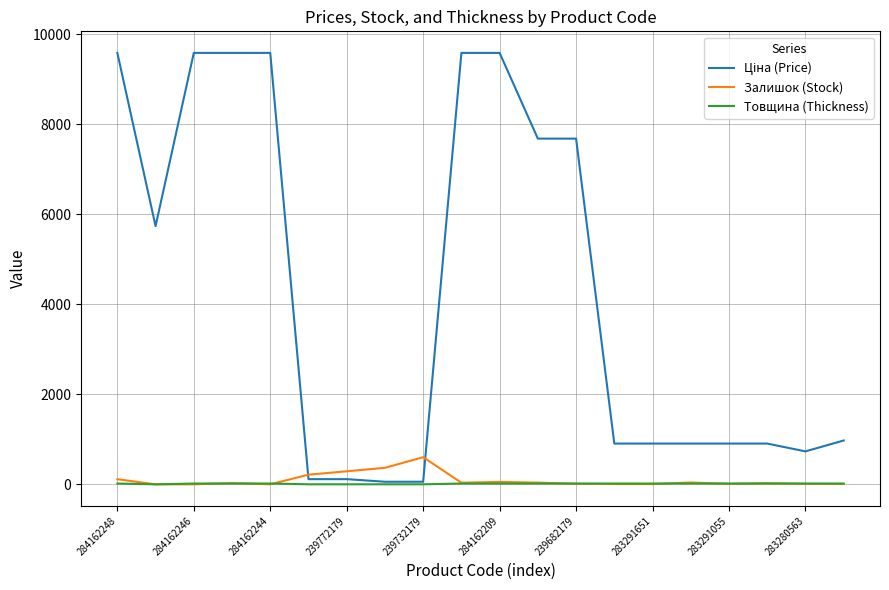

What is the maximum value shown in the chart?

9585.4